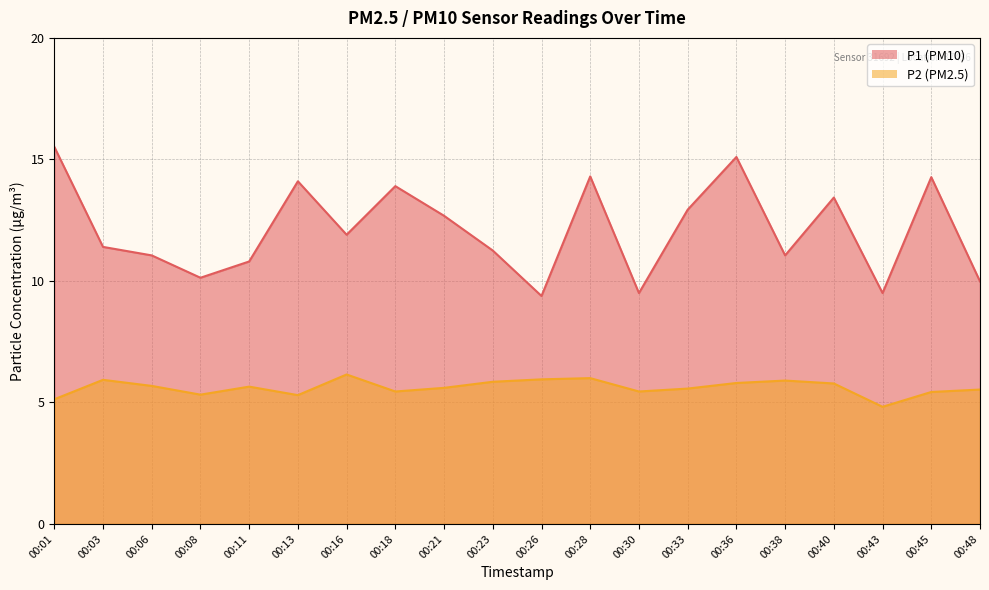

The P1 series shows 4.1 at 00:01. True or false?

False